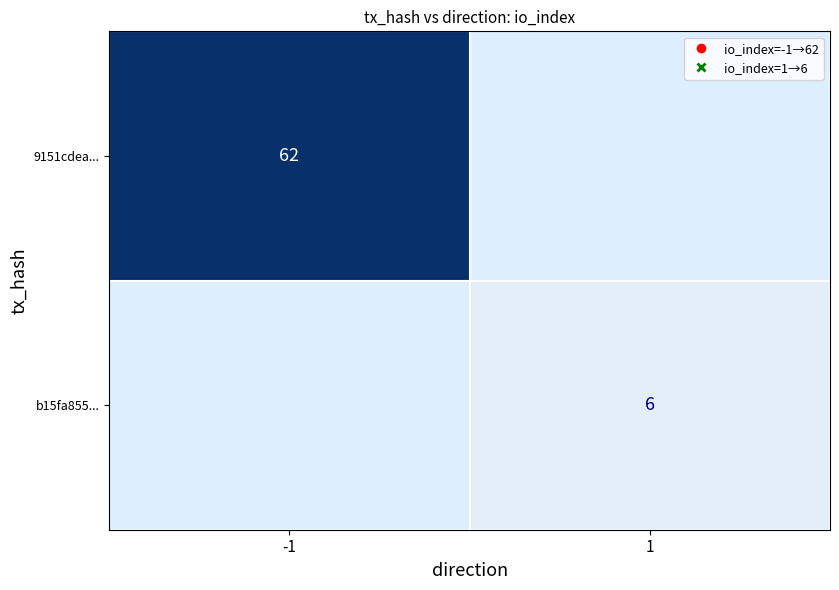

How many distinct data groups are displayed?

2